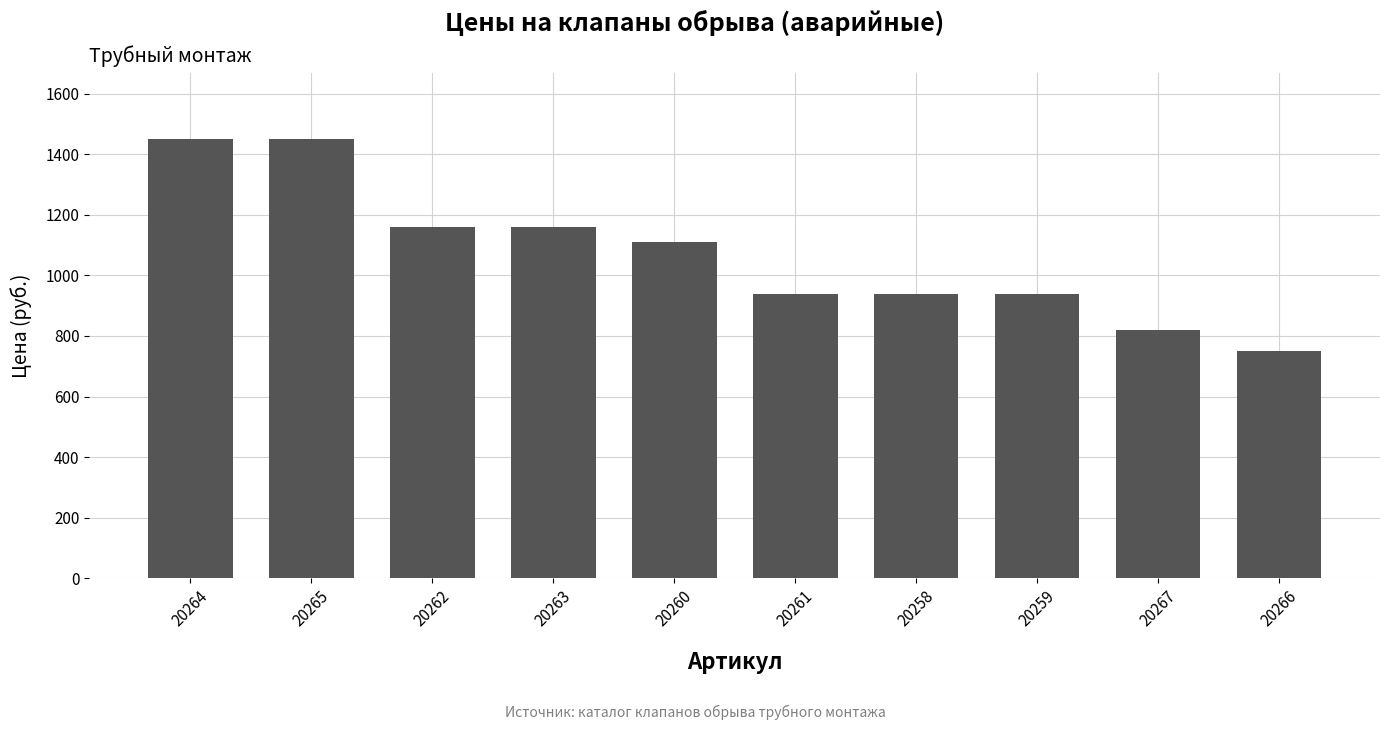

Are the bars grouped side by side (vs. stacked)?

No